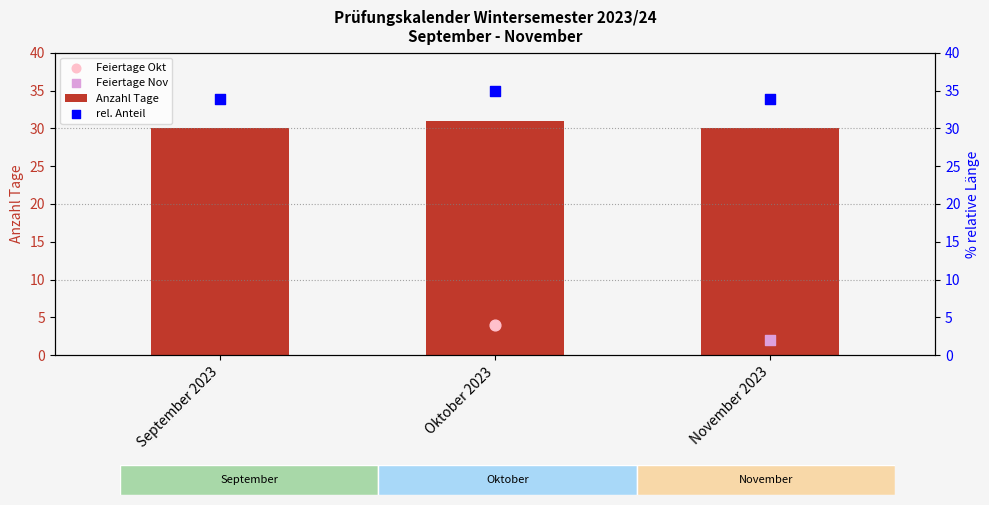

True or false: Anzahl Tage has a value of 16 at September 2023.

False